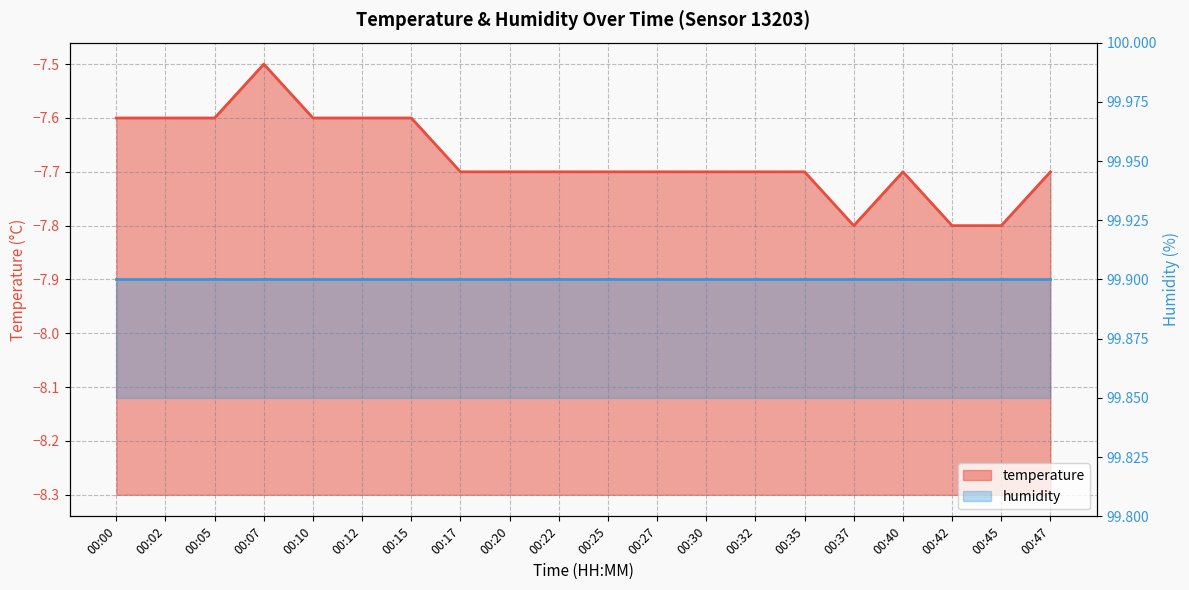

What is the difference between the maximum and second lowest values?

0.3